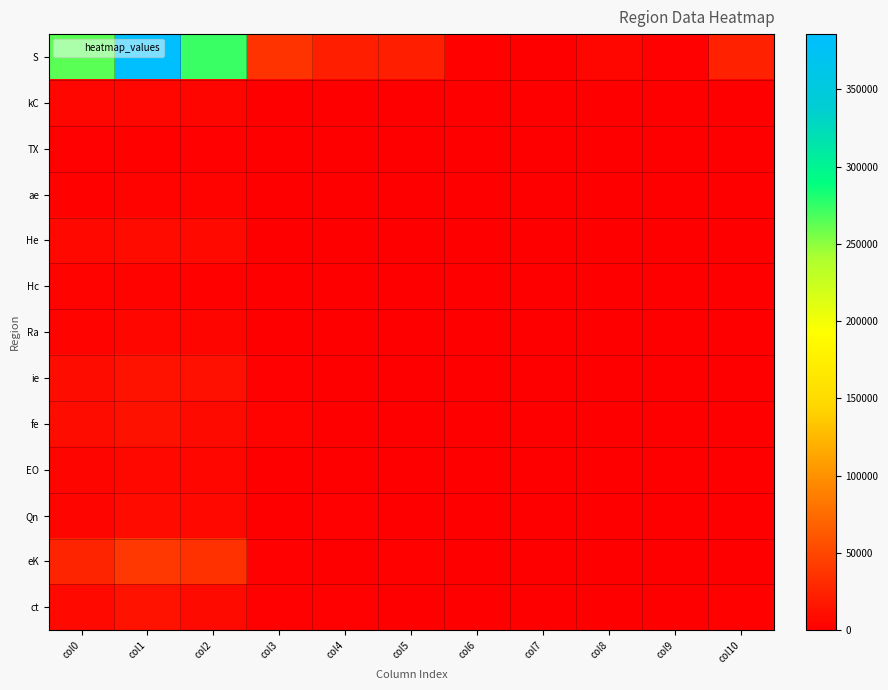

Which series has the largest range (max minus min)?

S